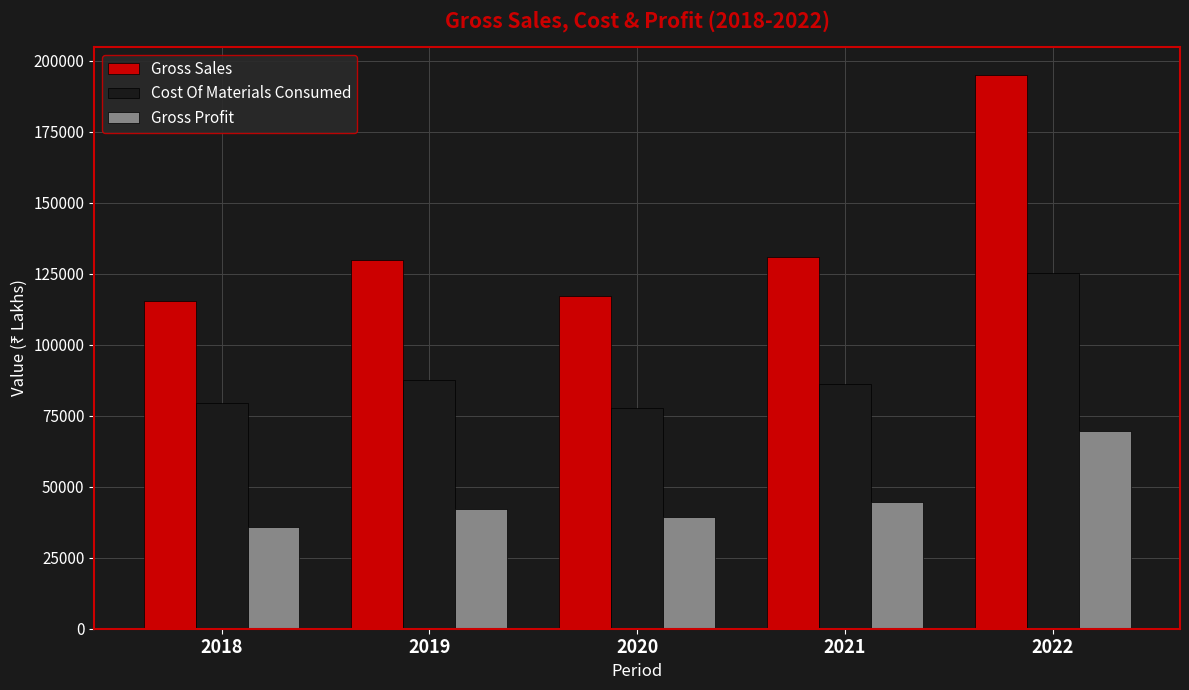

At how many categories does at least one series exceed 52161?

5